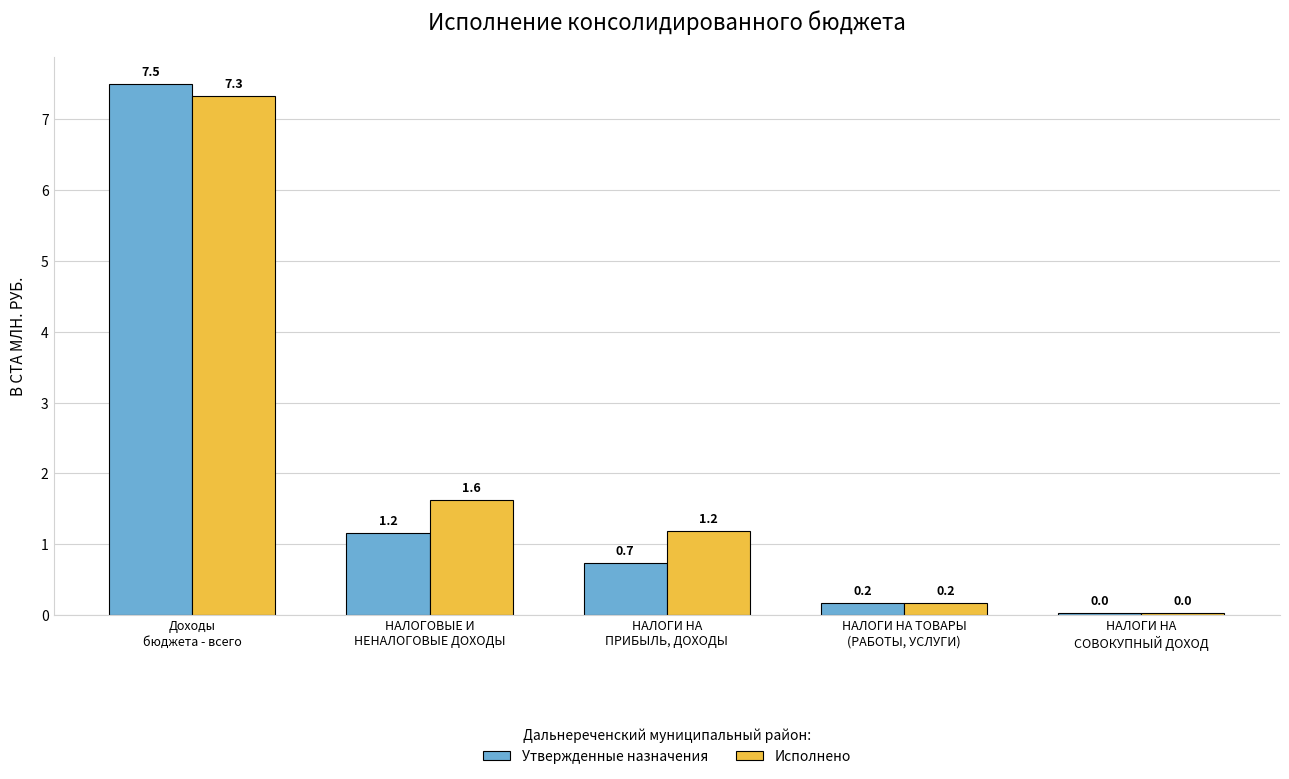

What position from the left is НАЛОГИ НА
СОВОКУПНЫЙ ДОХОД?

5